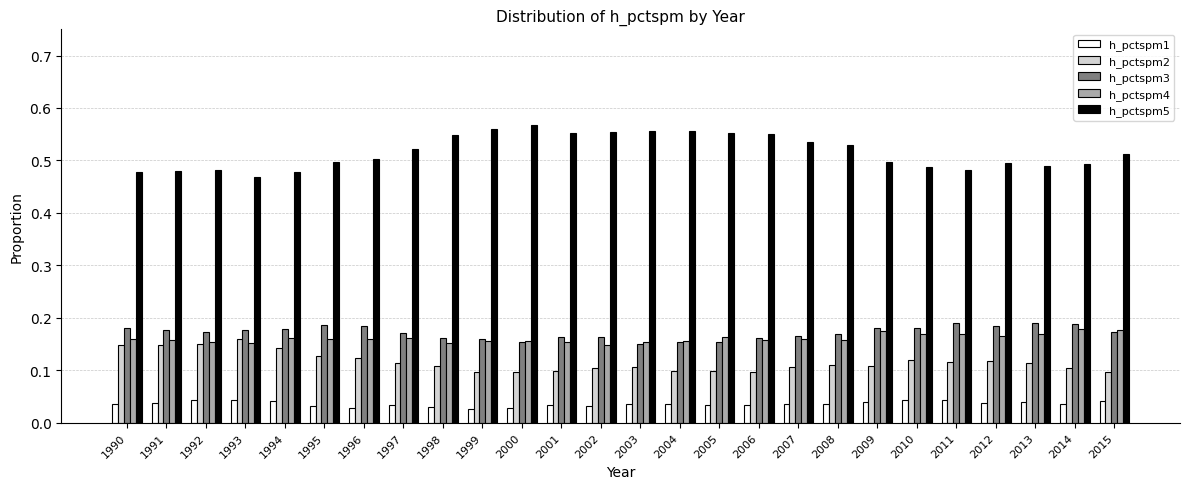

What are all the series names shown in the legend?

h_pctspm1, h_pctspm2, h_pctspm3, h_pctspm4, h_pctspm5